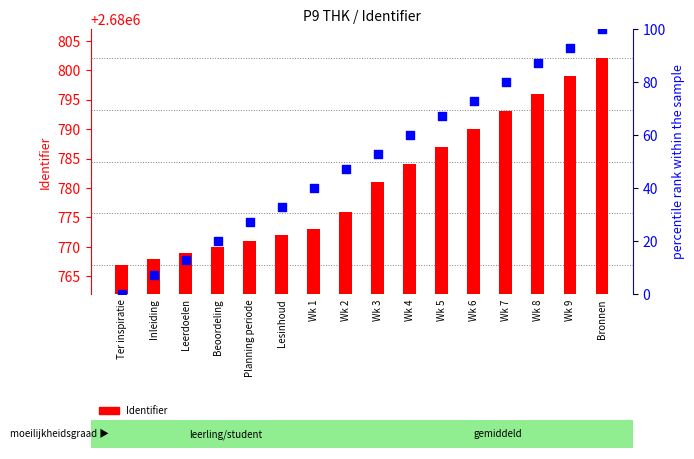

Which series reaches the maximum Y coordinate?

Identifier